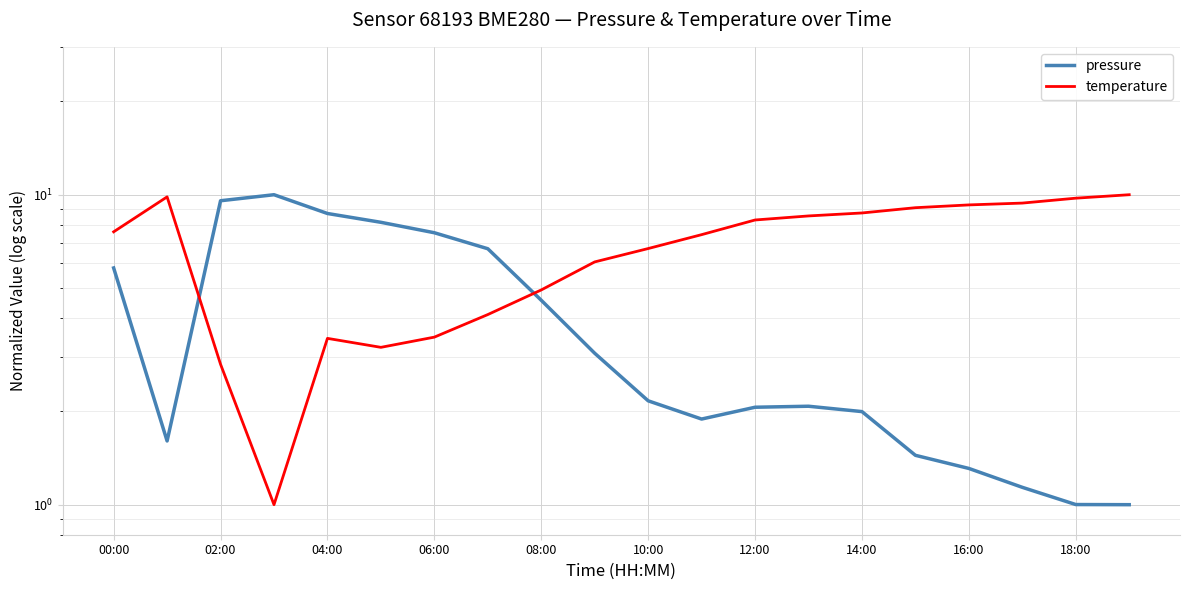

What is the average value of the temperature series?

6.7